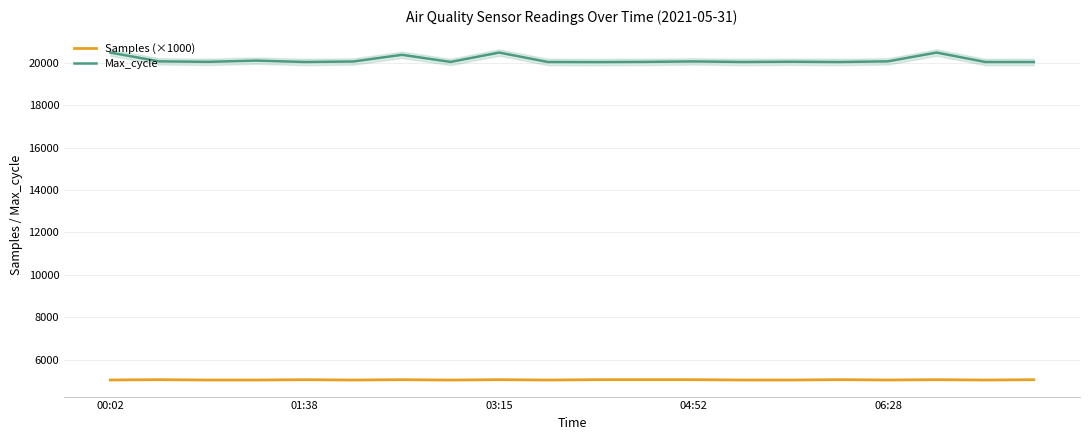

True or false: Max_cycle and Samples (×1000) cross at least once.

False